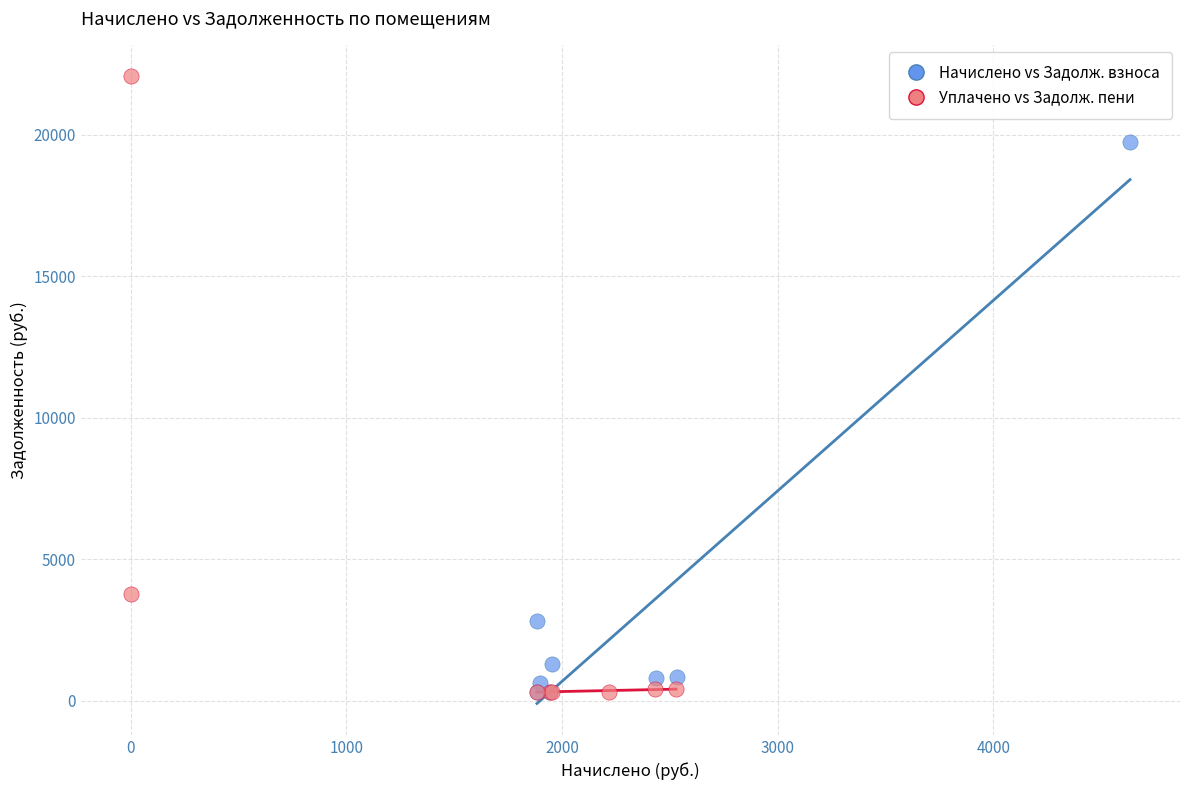

Which series reaches the maximum Y coordinate?

Уплачено vs Задолж. пени